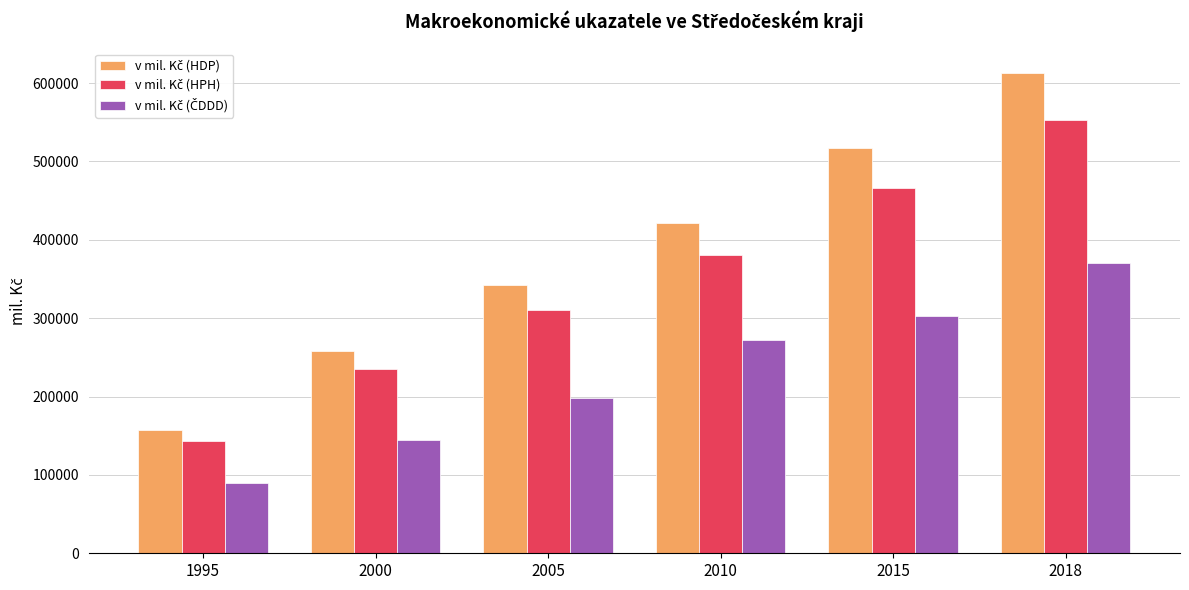

What is the smallest value displayed?

89954